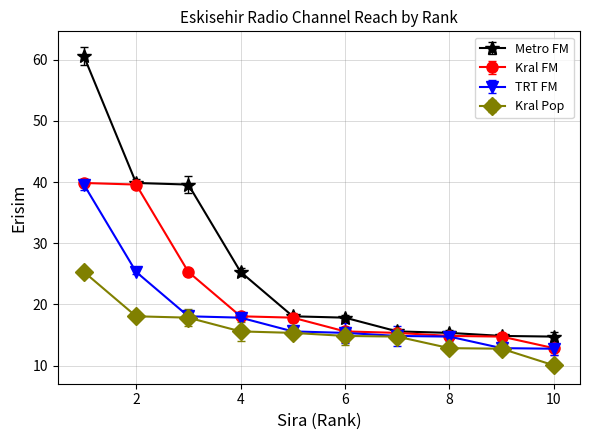

Where is Metro FM nearest to the value 37?

3